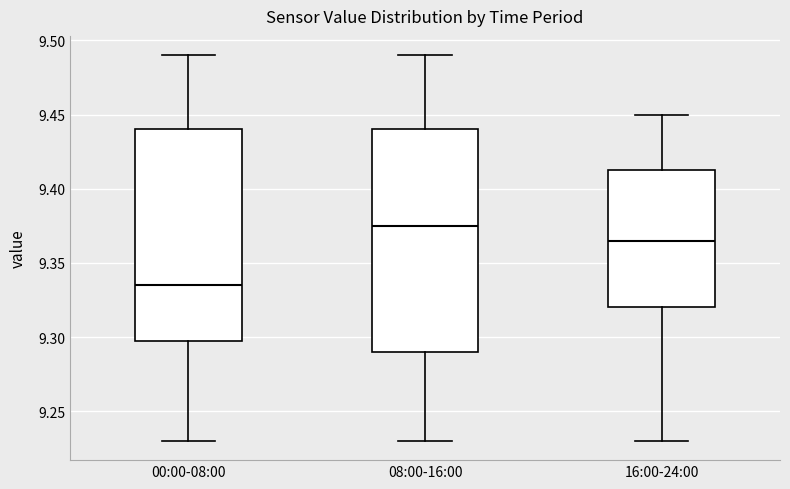

Where is the upper edge of the box for 00:00-08:00 on the y-axis? The values are not printed on the chart, so give them approximately, as read against the axis.

9.440